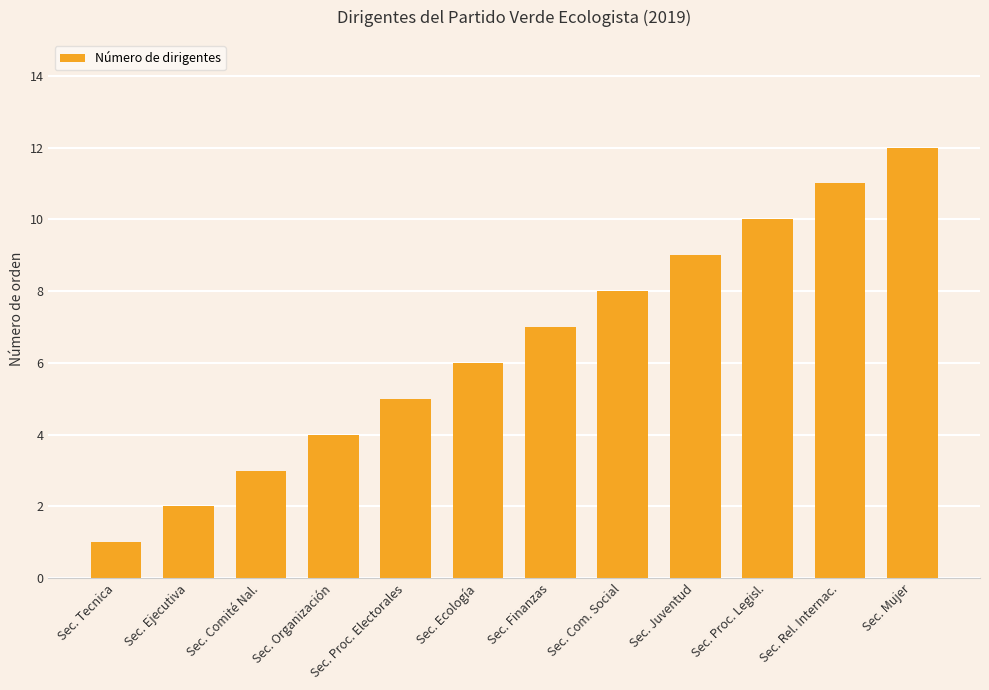

What is the label of the 10th bar from the left?

Sec. Proc. Legisl.